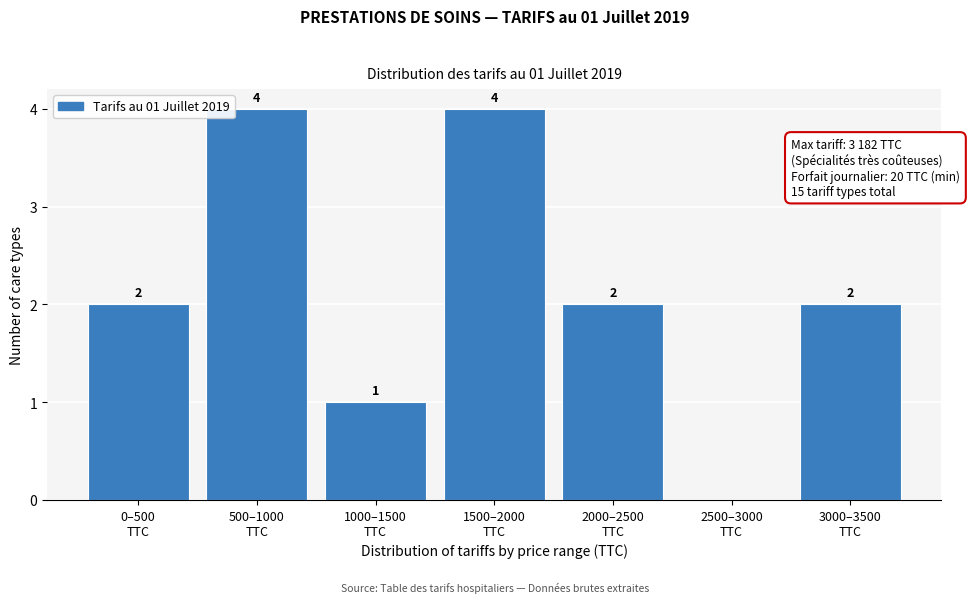

How many values are between 1 and 4?

6